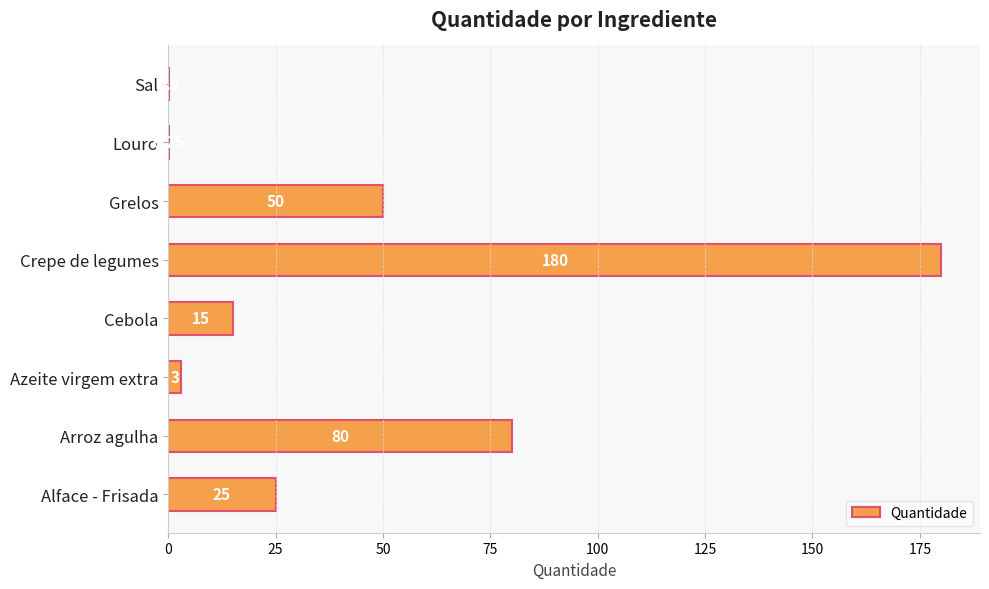

Which has a higher value, Sal or Alface - Frisada?

Alface - Frisada